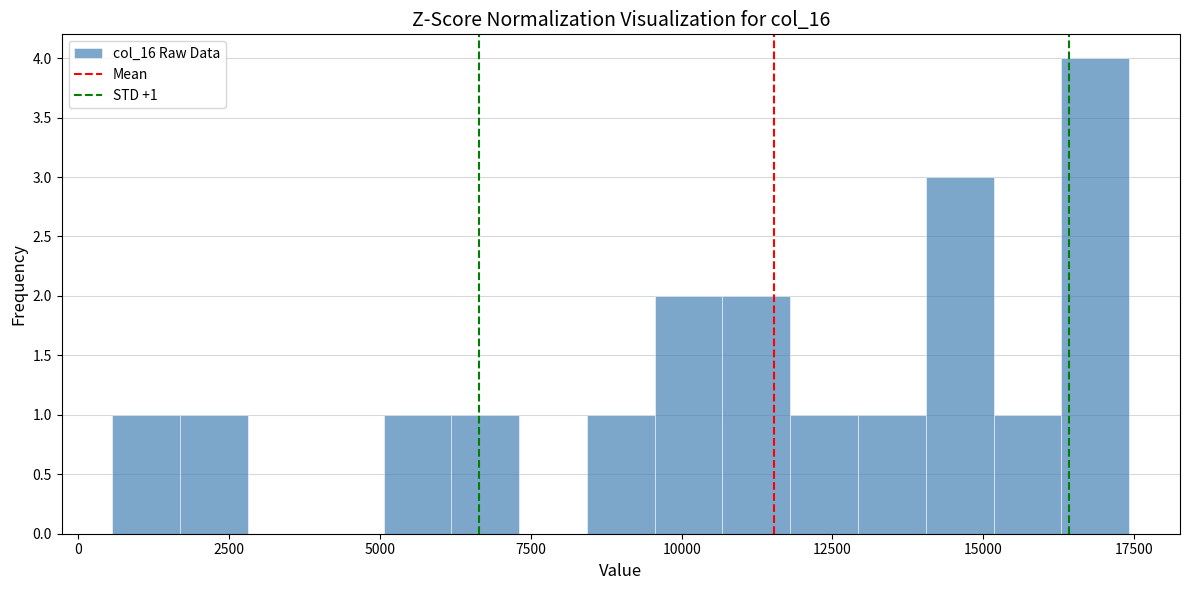

Read against the x-axis, roughly where is the centre of the tallest bar?

17000